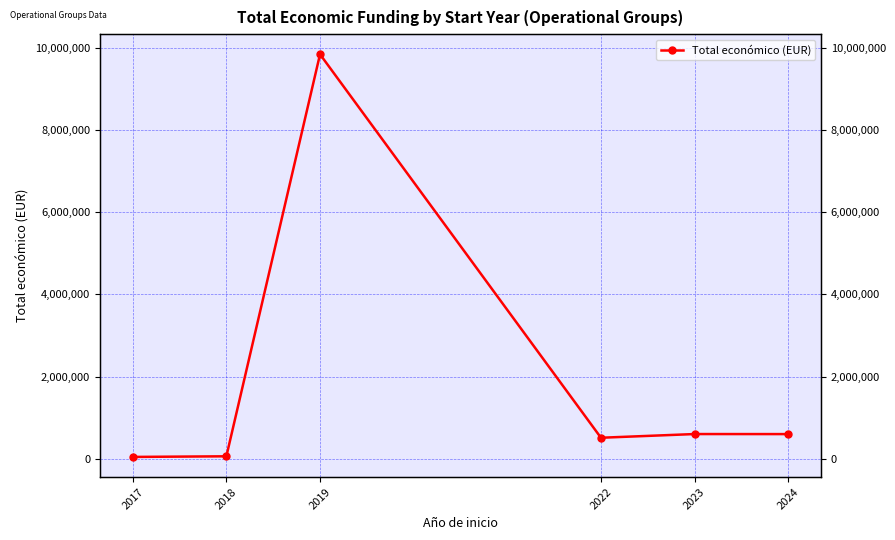

What is the difference between the second highest and minimum values?

557292.5